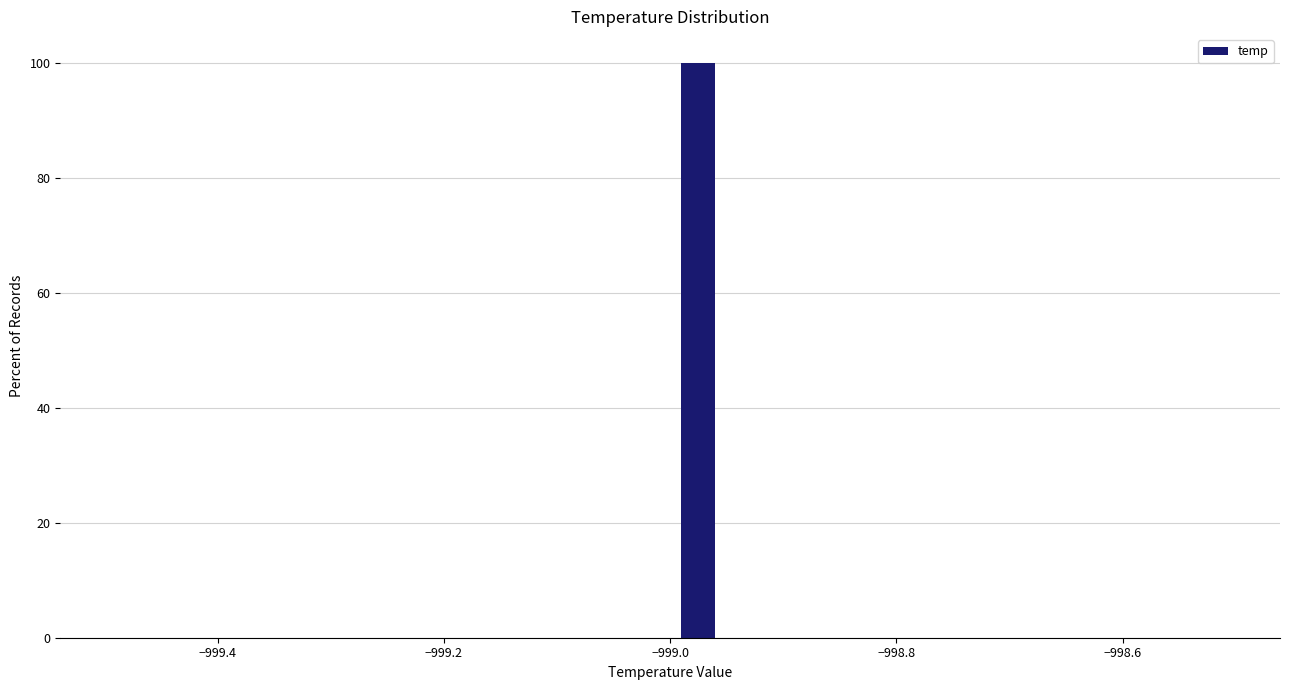

Around what value on the x-axis is the tallest bar? Give the approximate position of its centre, as read against the axis.

-998.98